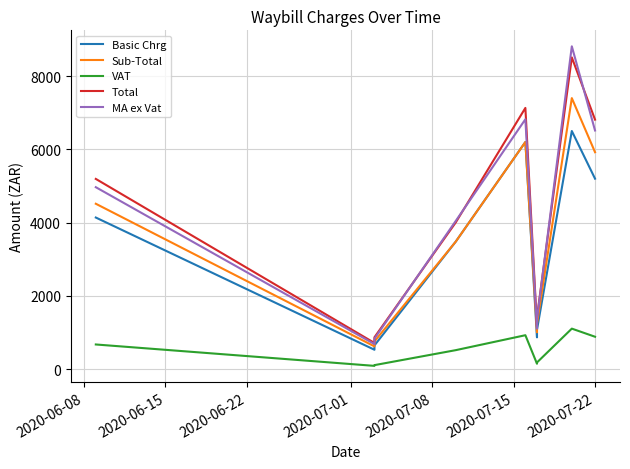

Where does the VAT series first go above 522?

2020-06-08